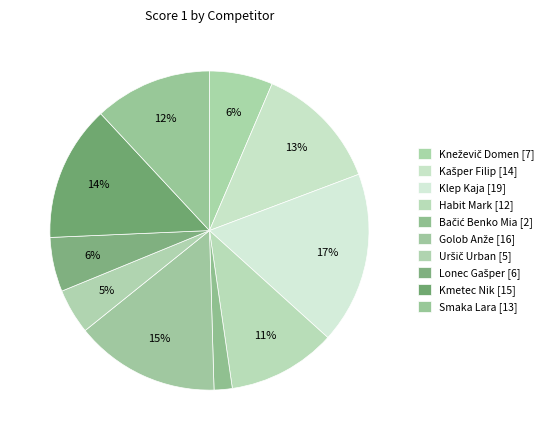

How many segments does this pie chart have?

10